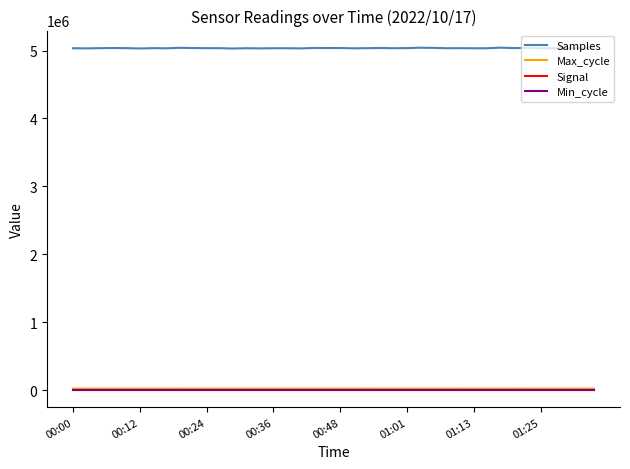

Which series has the widest spread of values?

Samples